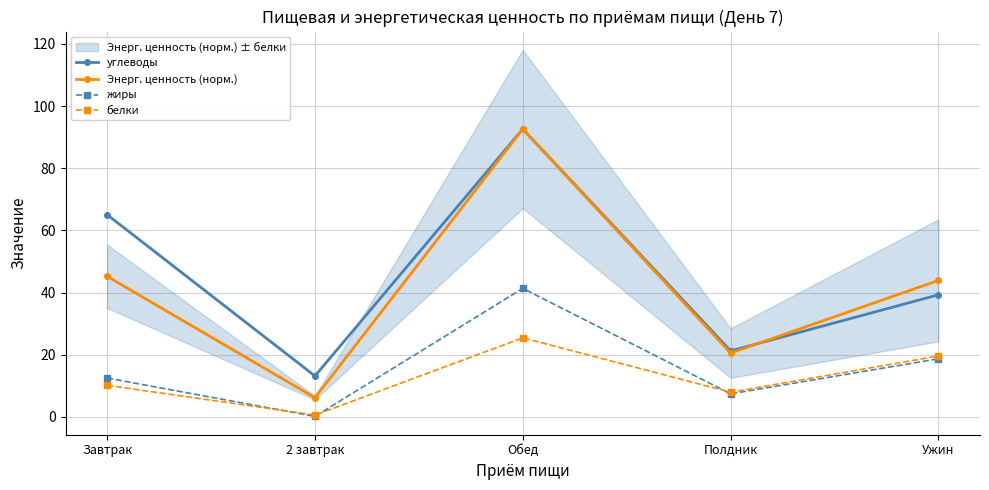

True or false: белки has a value of 25.5 at Обед.

True